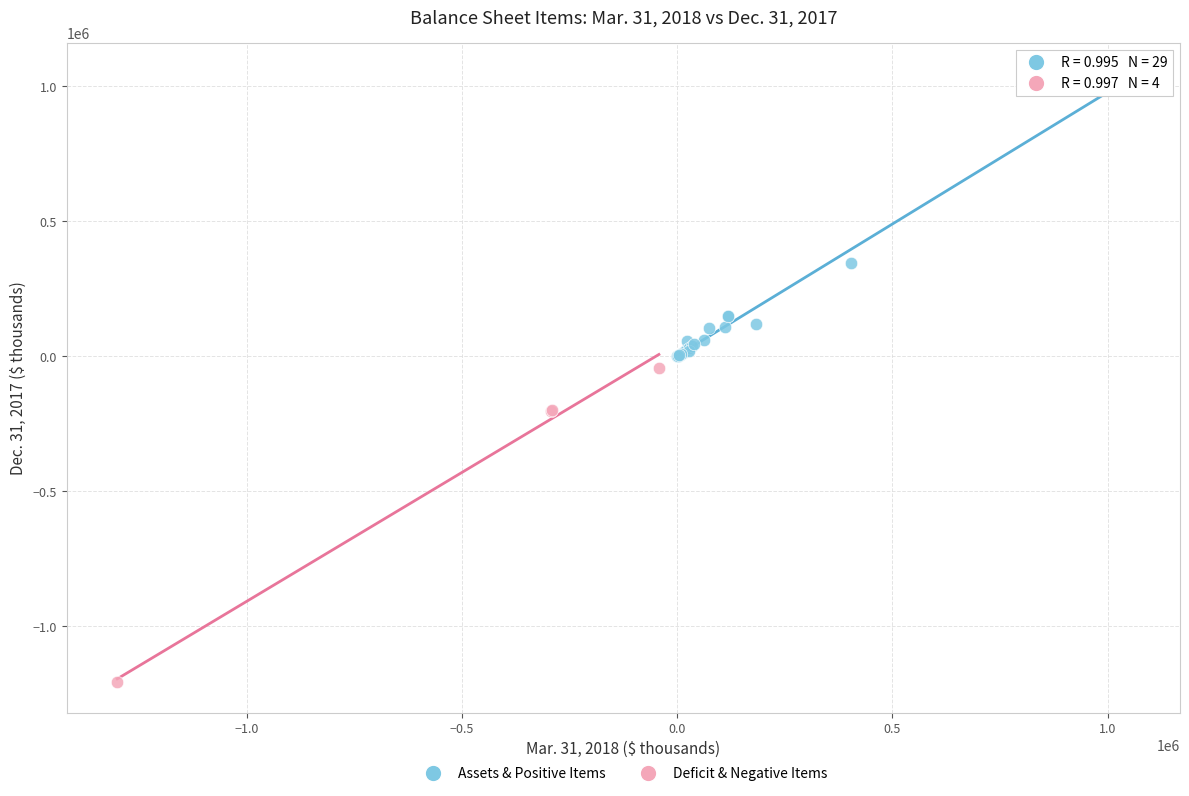

Which series reaches the maximum Y coordinate?

Assets & Positive Items